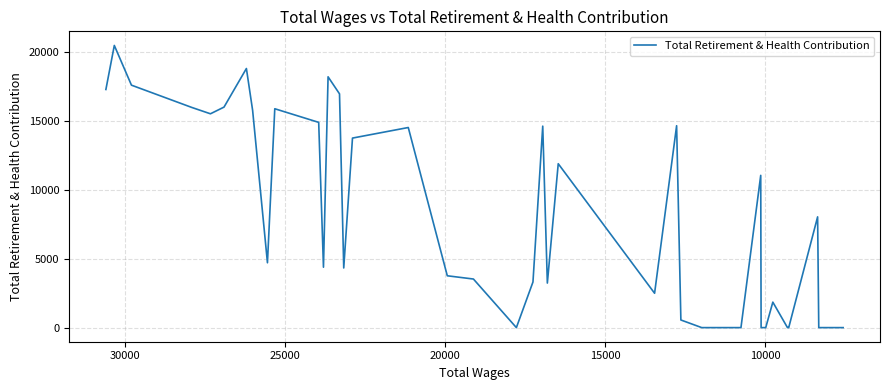

What is the average value?

8106